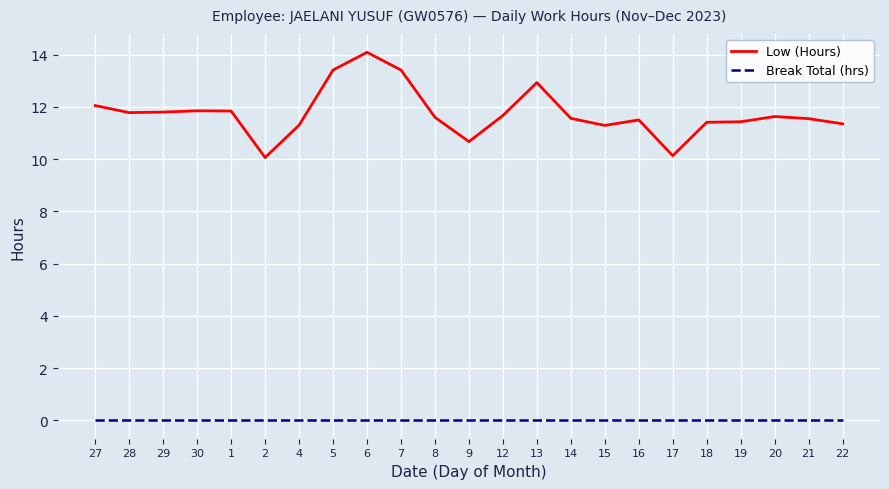

What position from the right is 2?

18